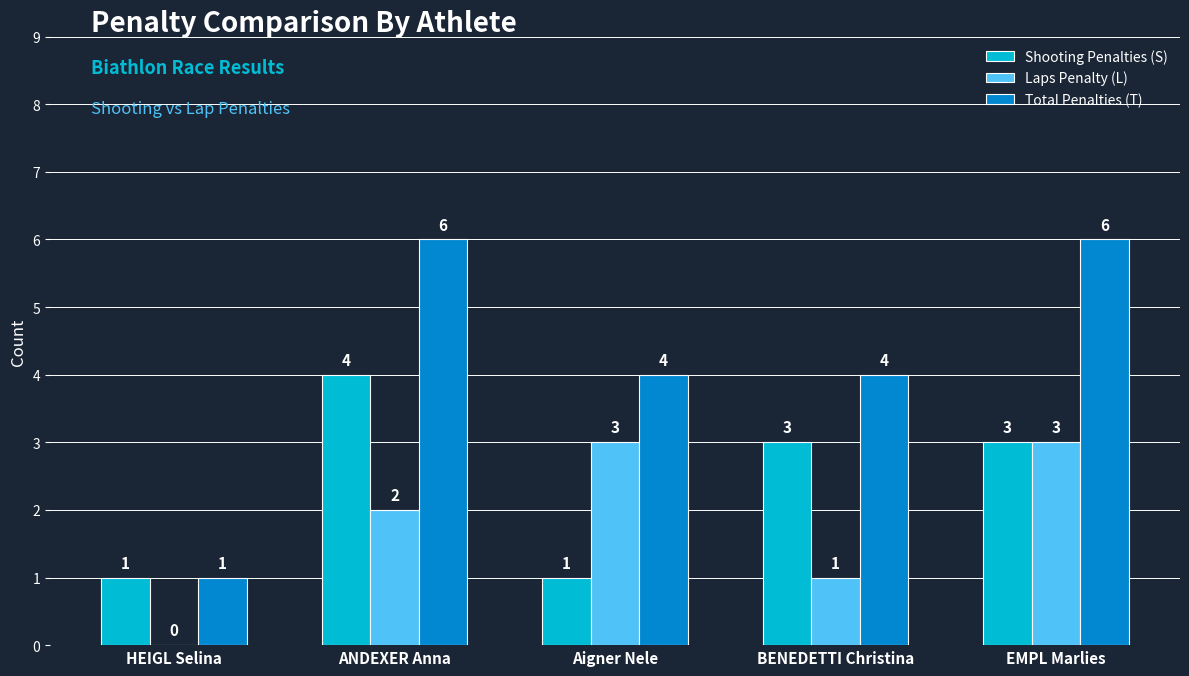

The value of Shooting Penalties (S) at ANDEXER Anna is 6. True or false?

False